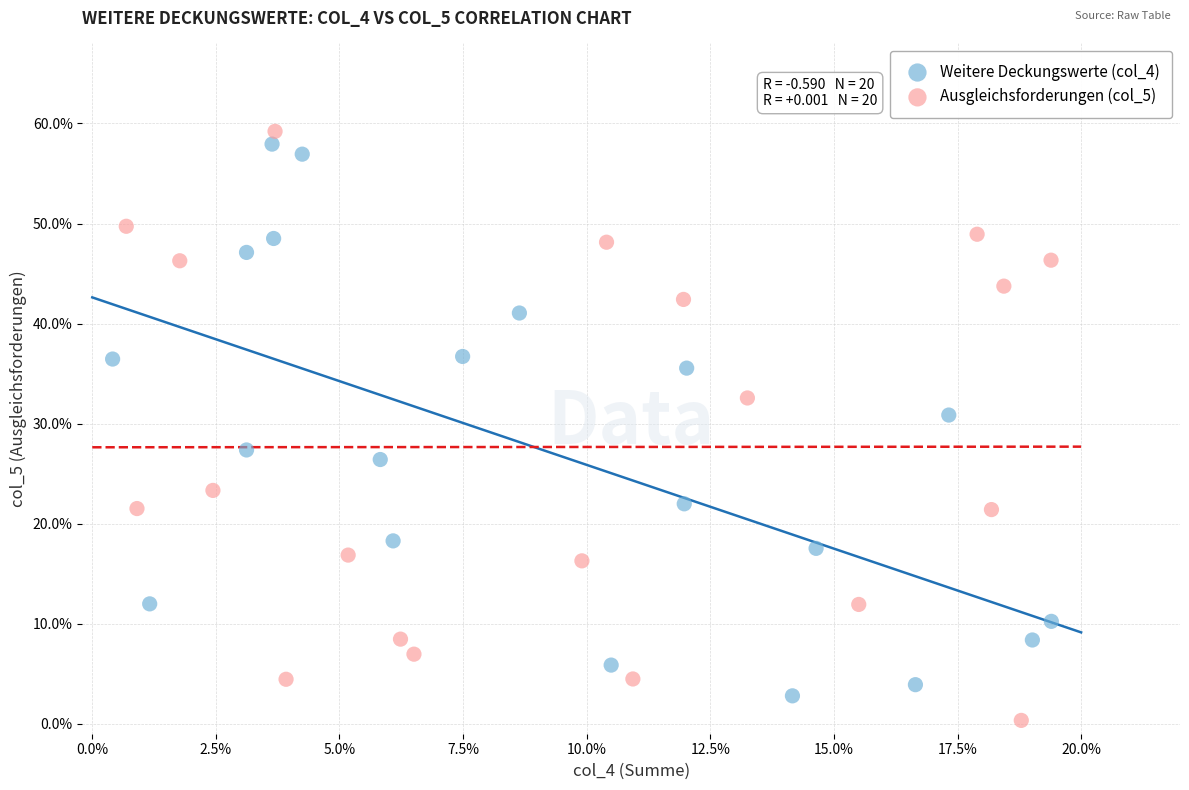

What are all the series names shown in the legend?

Weitere Deckungswerte (col_4), Ausgleichsforderungen (col_5)